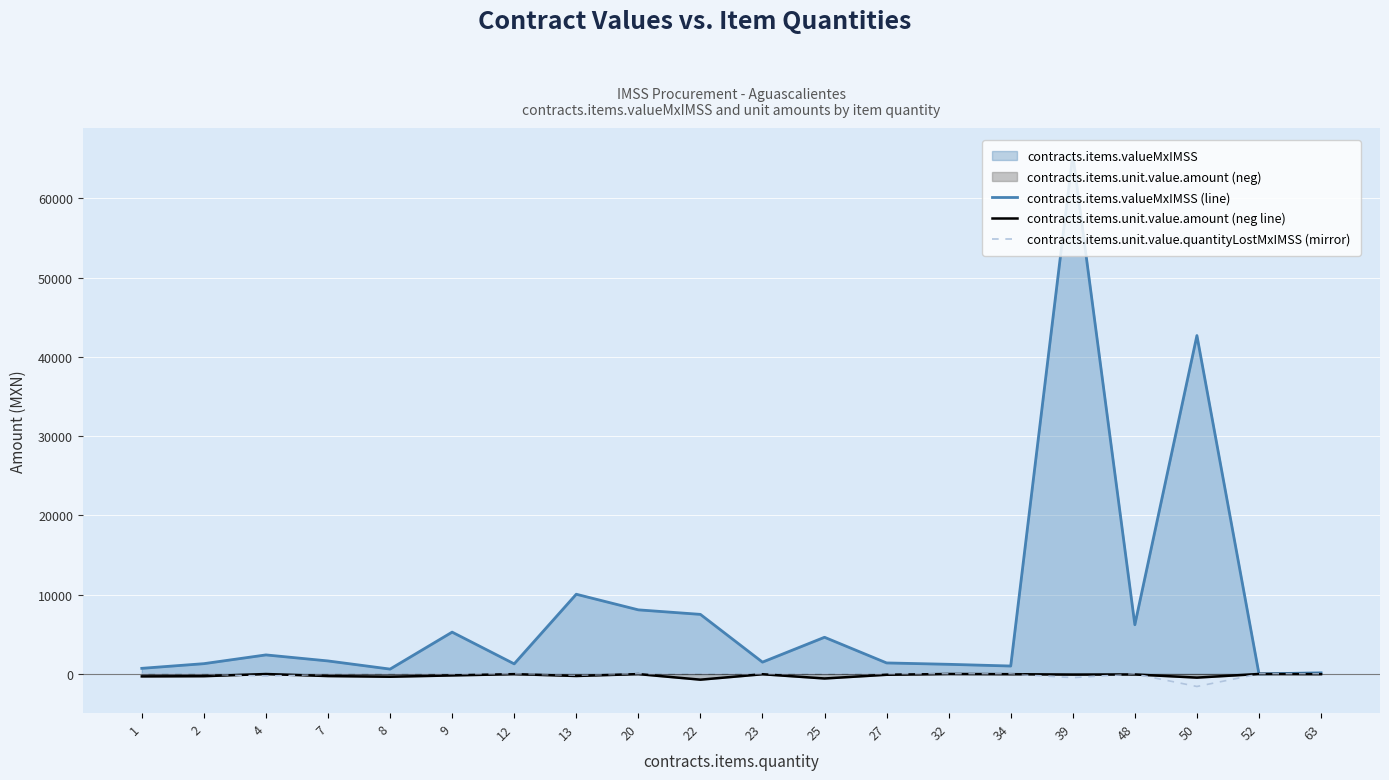

What is the smallest value displayed?

-1579.4